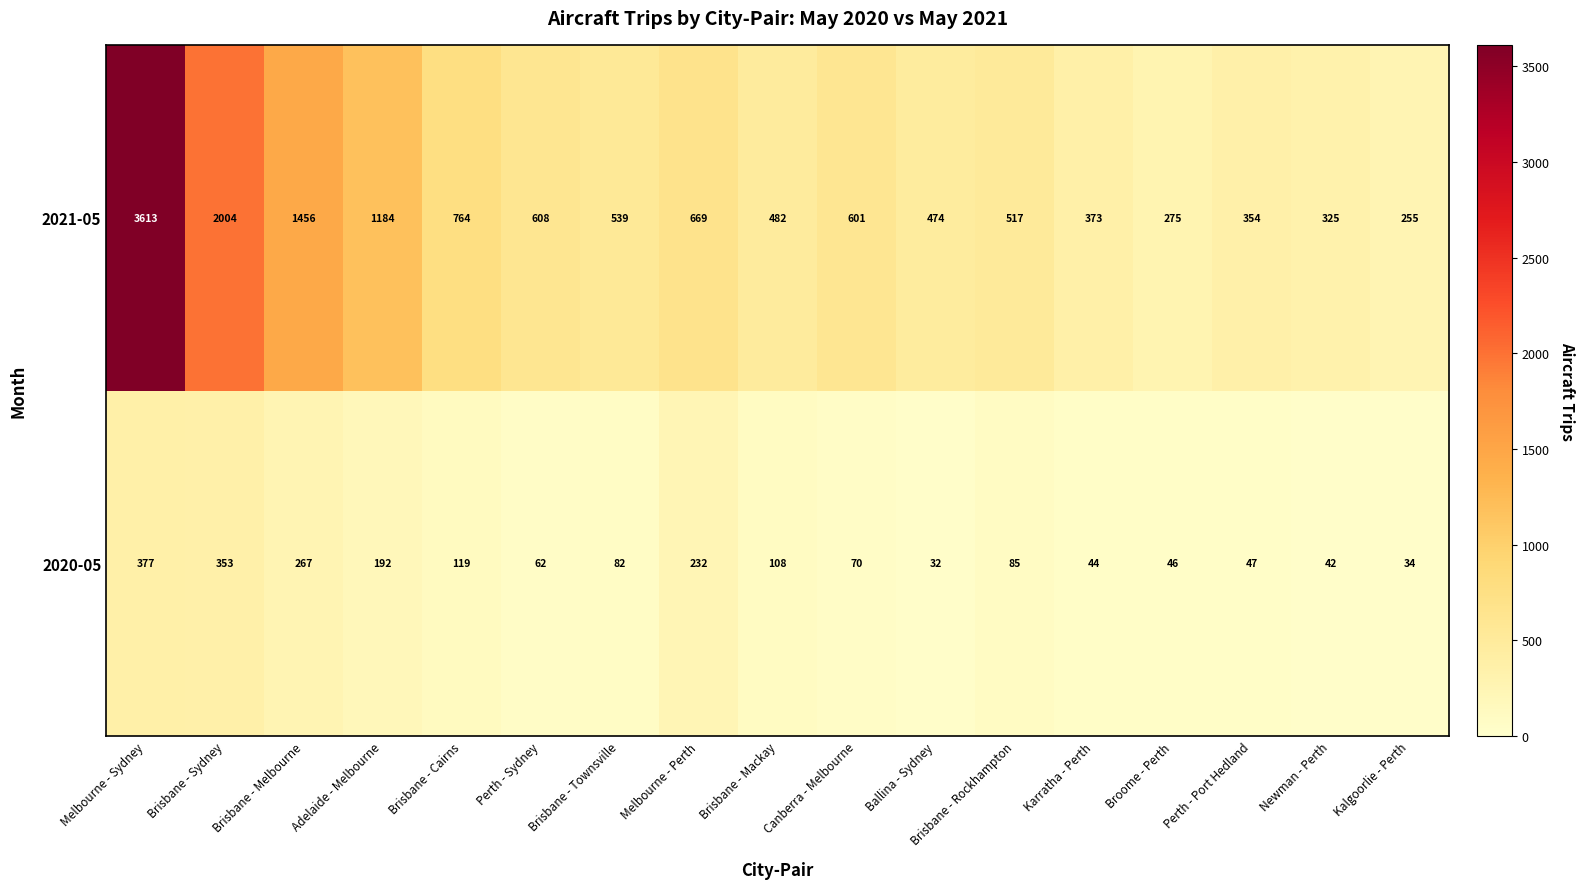

At Brisbane - Rockhampton, list the series in order from smallest to largest.

2020-05, 2021-05